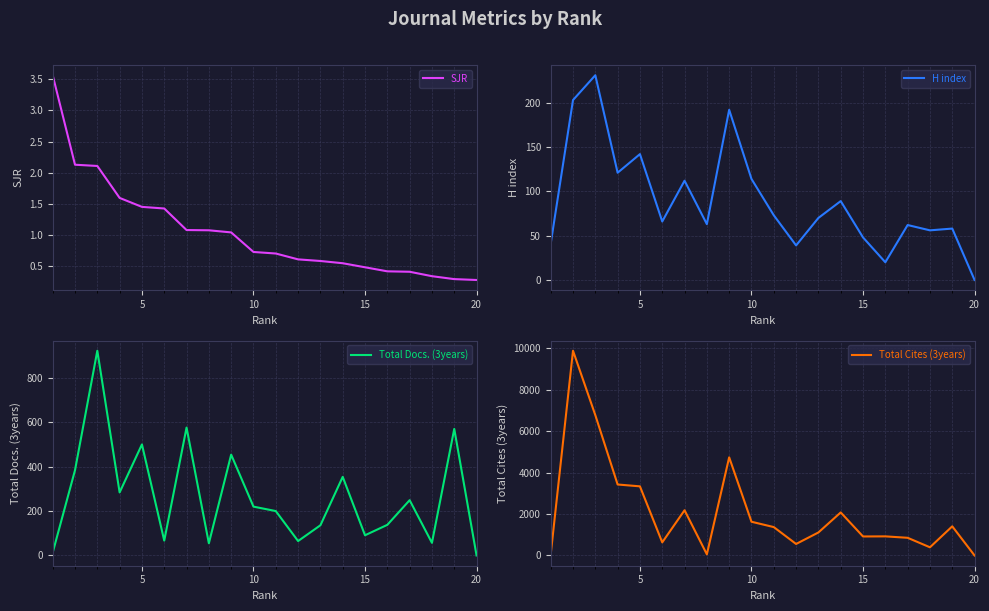

True or false: SJR has a value of 2.4 at 5.

False